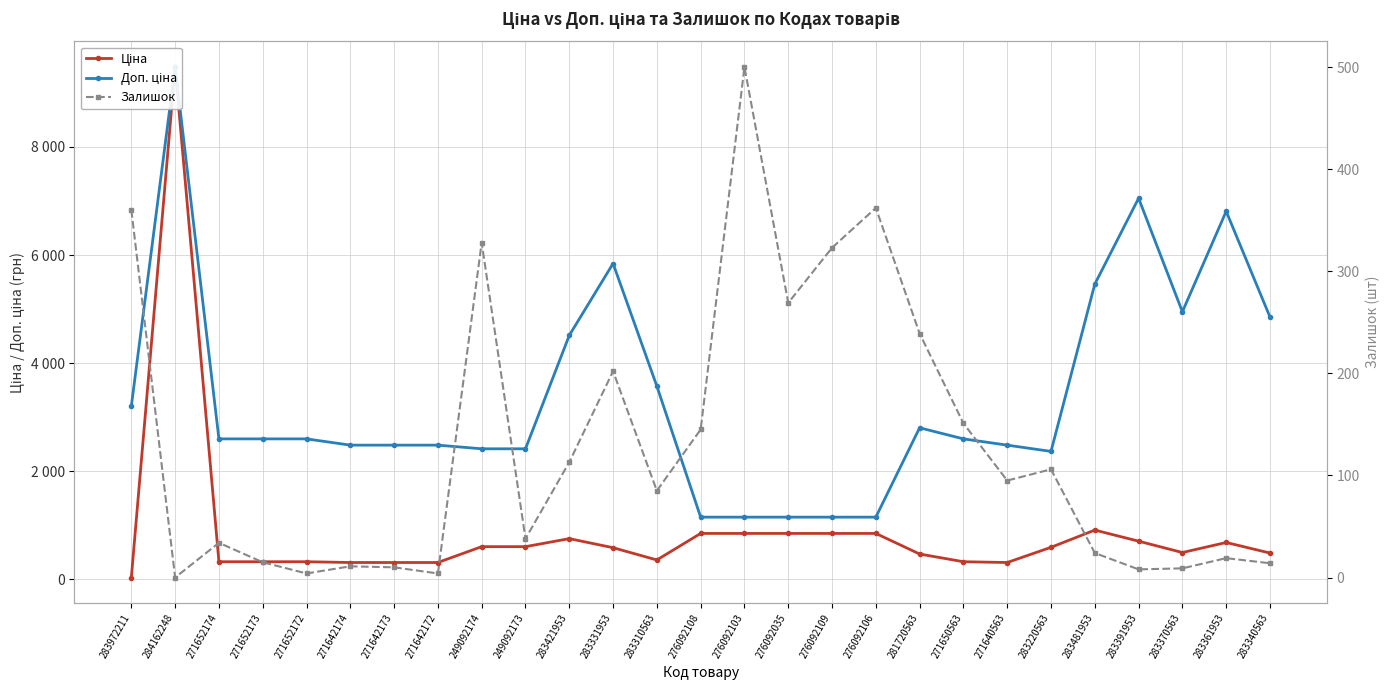

What is the label of the 8th point from the right?

271650563